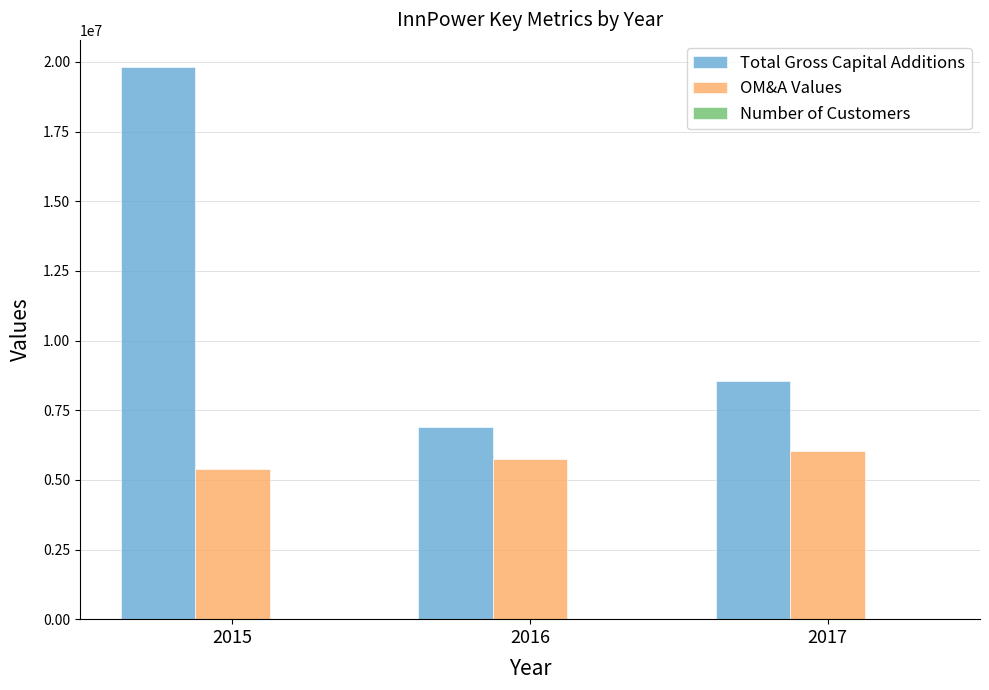

How many groups of bars are there?

3